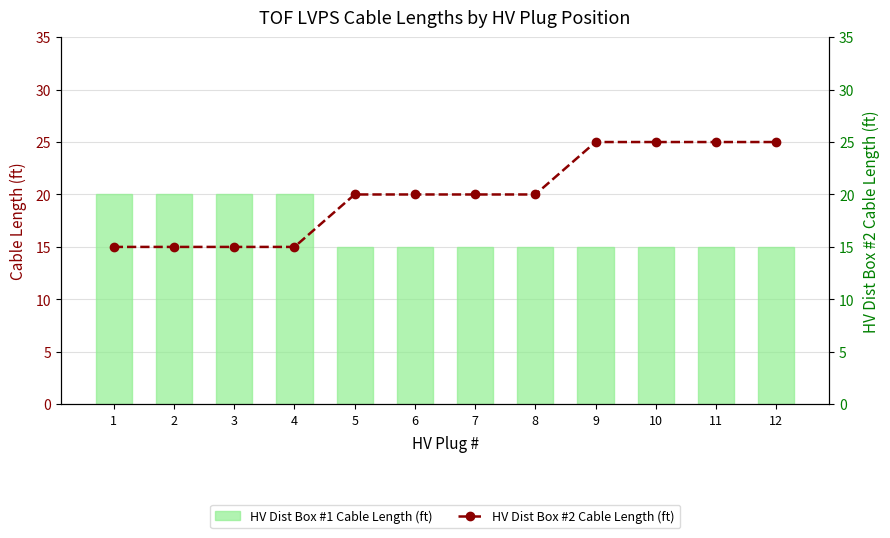

Which series has the largest range (max minus min)?

HV Dist Box #2 Cable Length (ft)